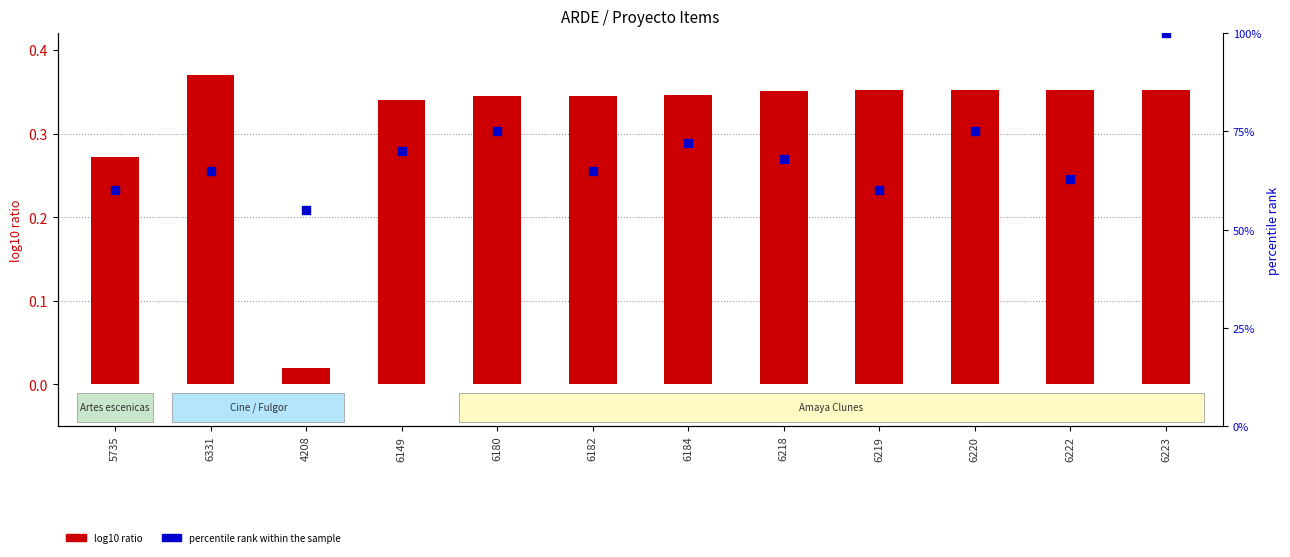

What is the total value across all series at 5735?

60.3